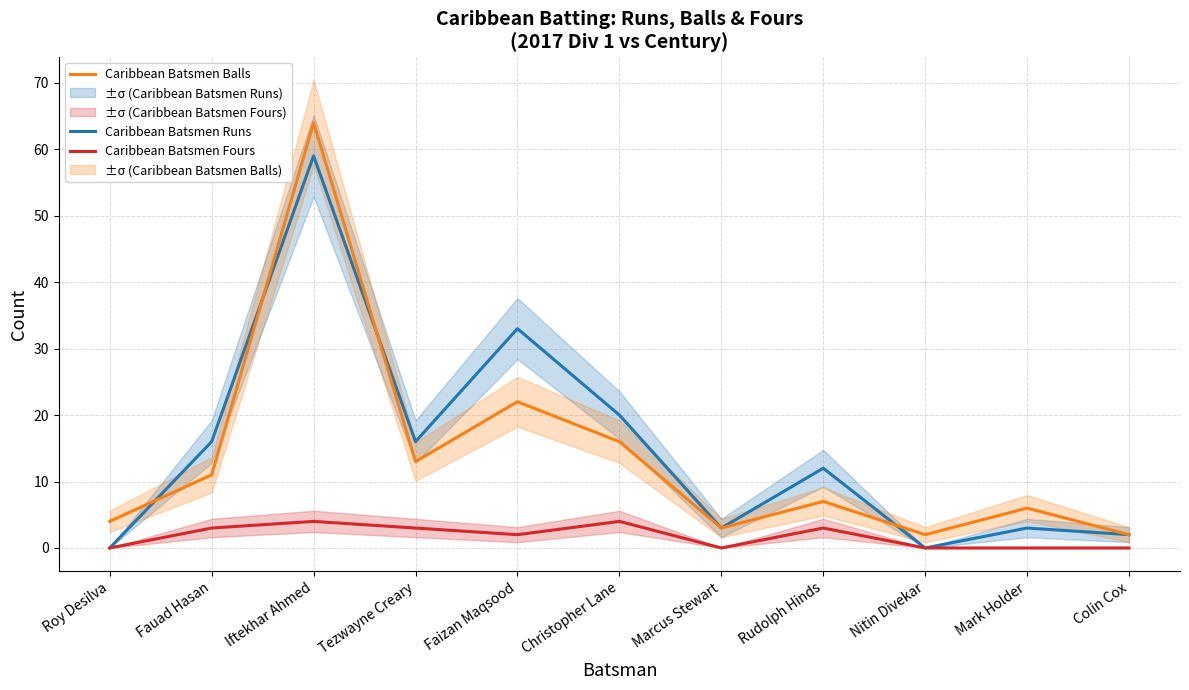

True or false: Caribbean Batsmen Balls and Caribbean Batsmen Fours cross at least once.

False